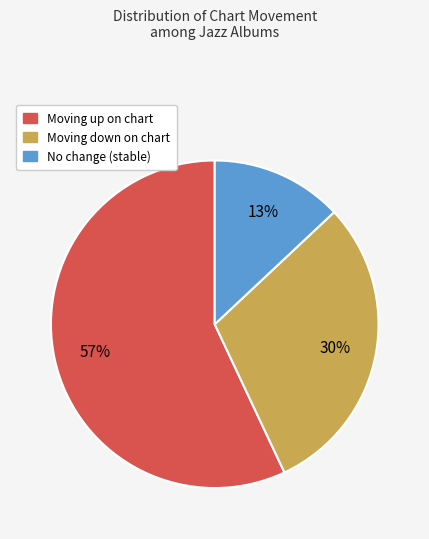

To the nearest percent, what is the average slice percentage?

33%